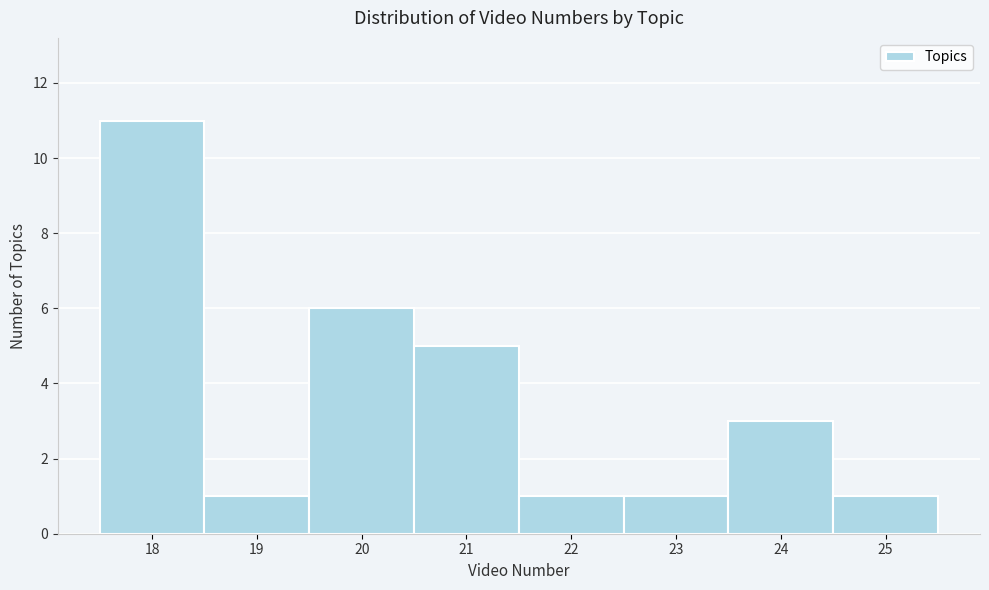

What is the height of the bar covering 19.5 to 20.5 on the x-axis? The values are not printed on the chart, so give them approximately, as read against the axis.

6